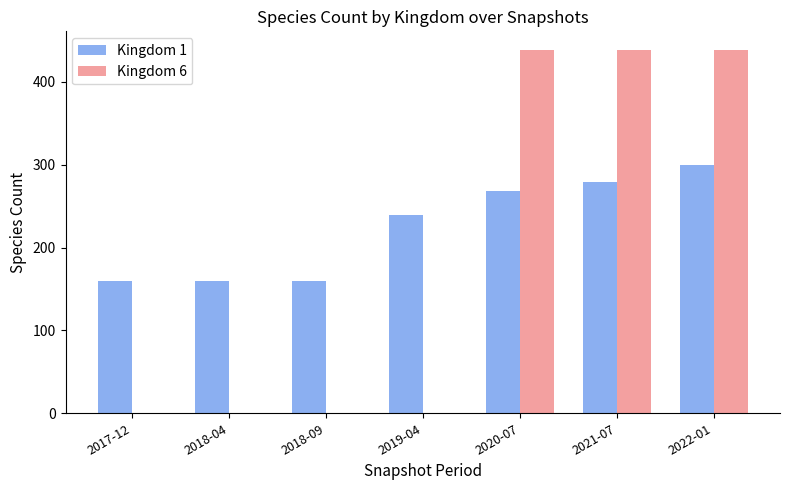

Which series changed the most between 2018-04 and 2021-07?

Kingdom 6